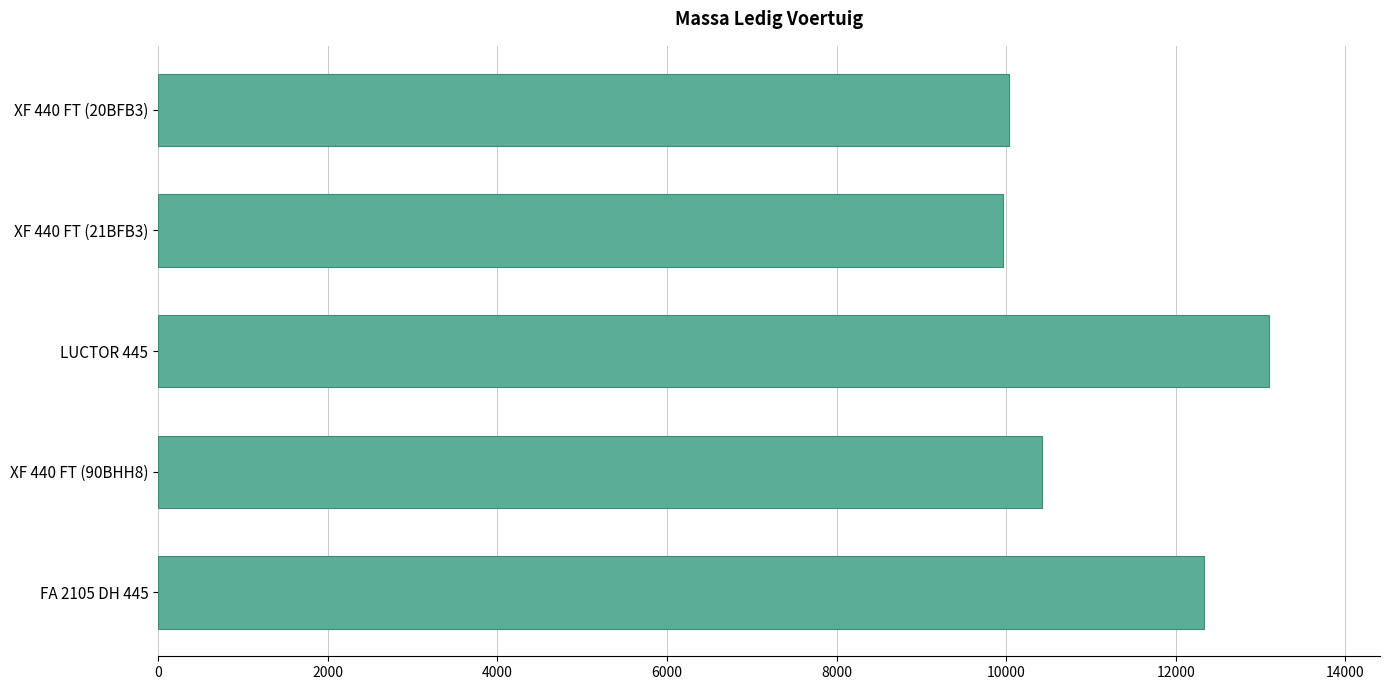

Where is the data nearest to the value 11529?

FA 2105 DH 445